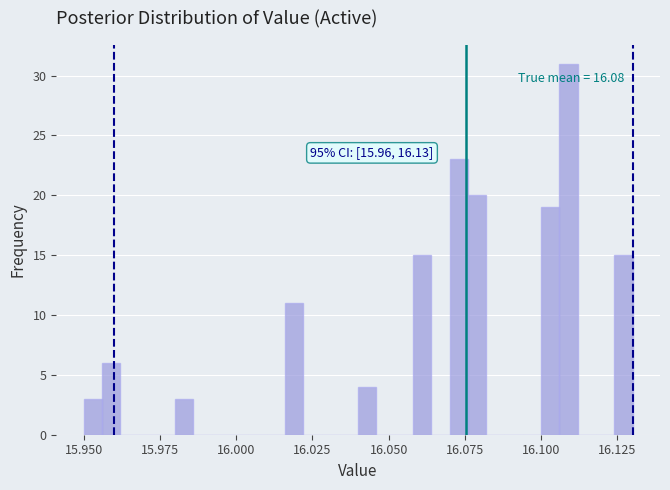

Read against the x-axis, roughly where is the centre of the tallest bar?

16.110